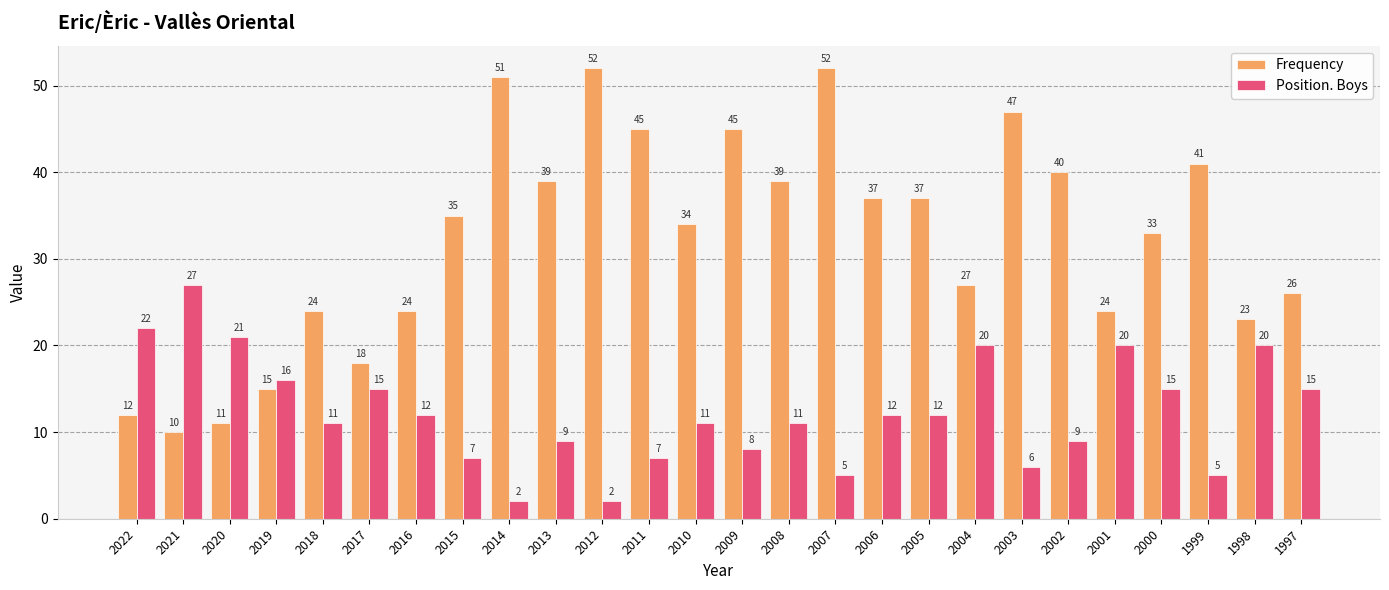

What value does the Frequency series have at 2015?

35